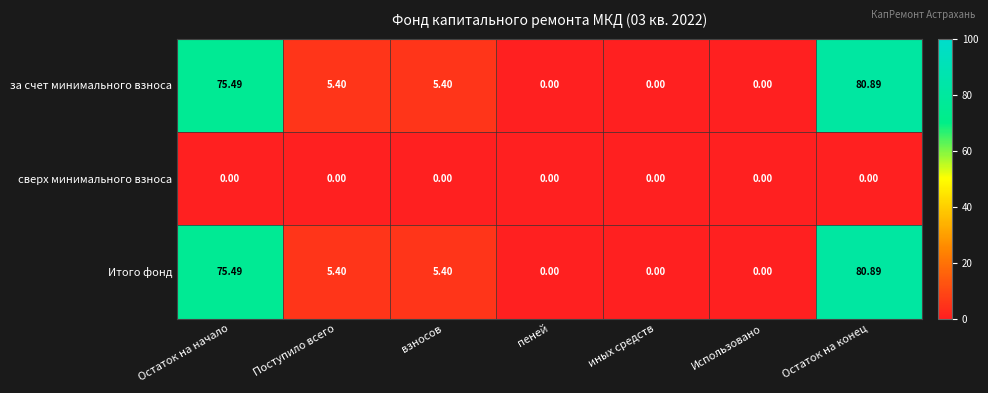

Which label corresponds to the largest value in the chart?

Остаток на конец